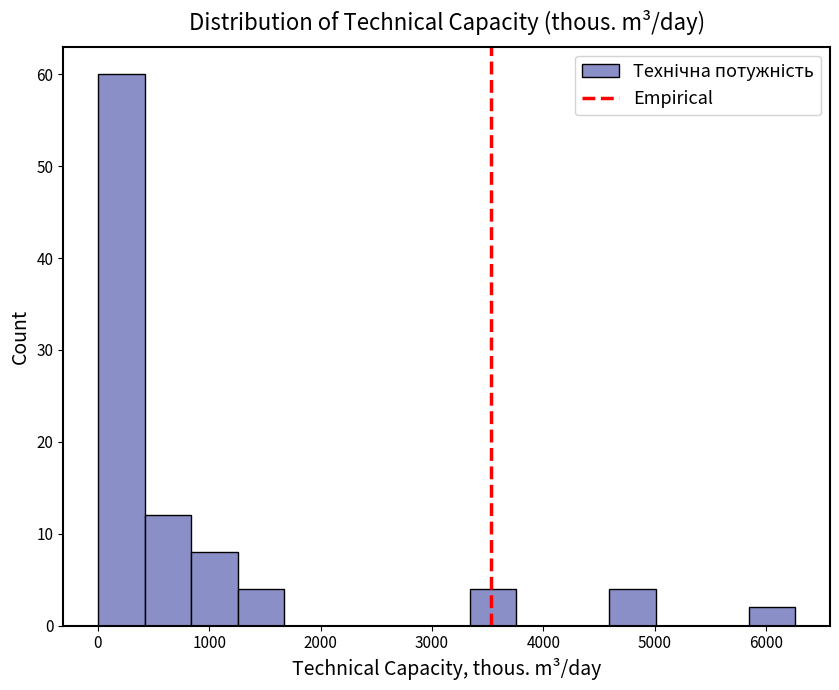

Over which range of the x-axis is the bar tallest?

0 to 400